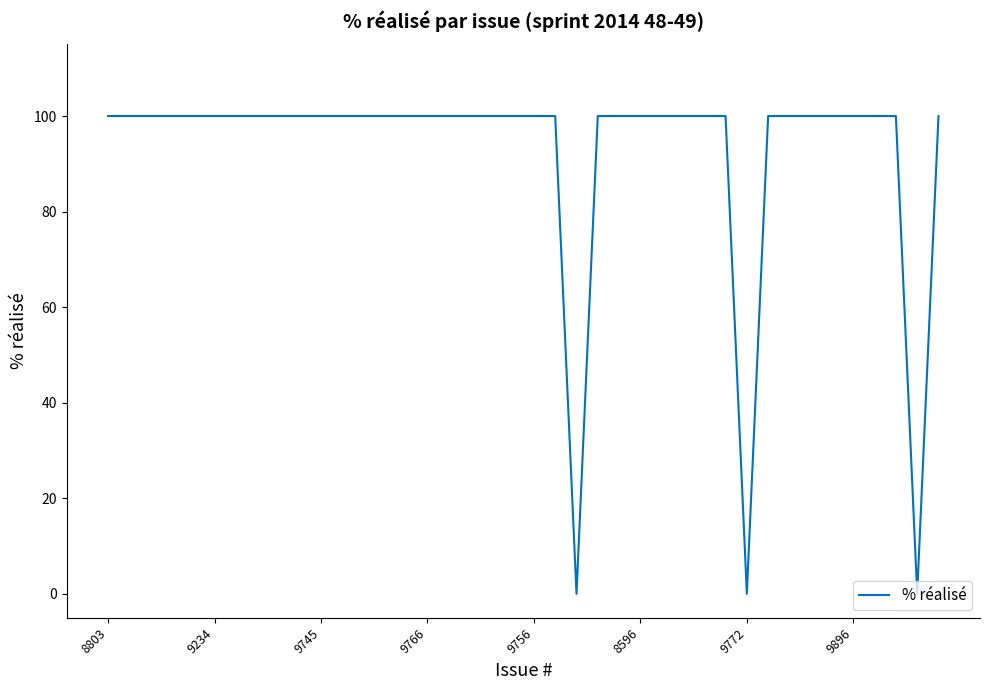

What is the maximum value shown in the chart?

100